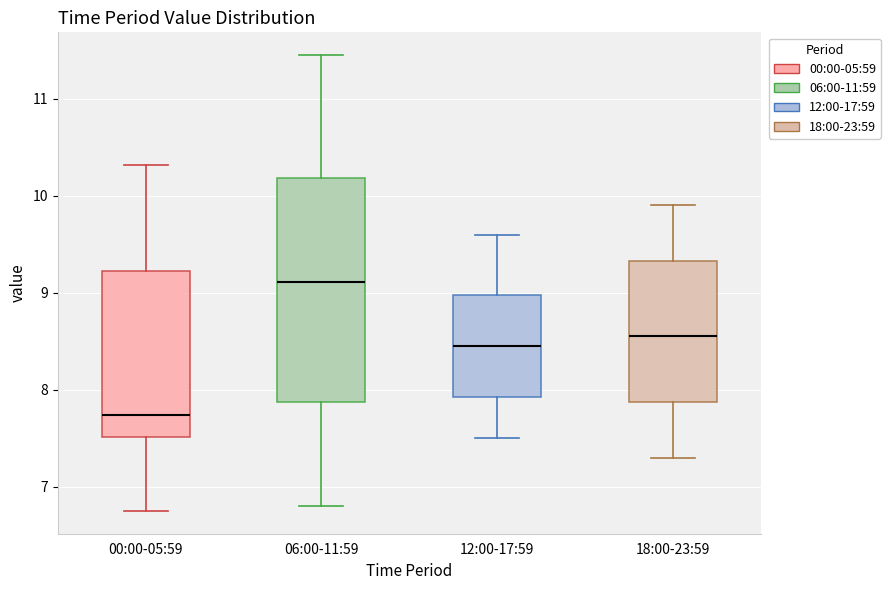

Reading left to right, read every box against the y-axis: the position of its median line, the range the box covers, and the ends of its whiskers. The values are not printed on the chart, so give them approximately, as read against the axis.

00:00-05:59: median 7.7, box 7.5 to 9.2, whiskers 6.8 to 10.3
06:00-11:59: median 9.1, box 7.9 to 10.2, whiskers 6.8 to 11.5
12:00-17:59: median 8.5, box 7.9 to 9.0, whiskers 7.5 to 9.6
18:00-23:59: median 8.6, box 7.9 to 9.3, whiskers 7.3 to 9.9